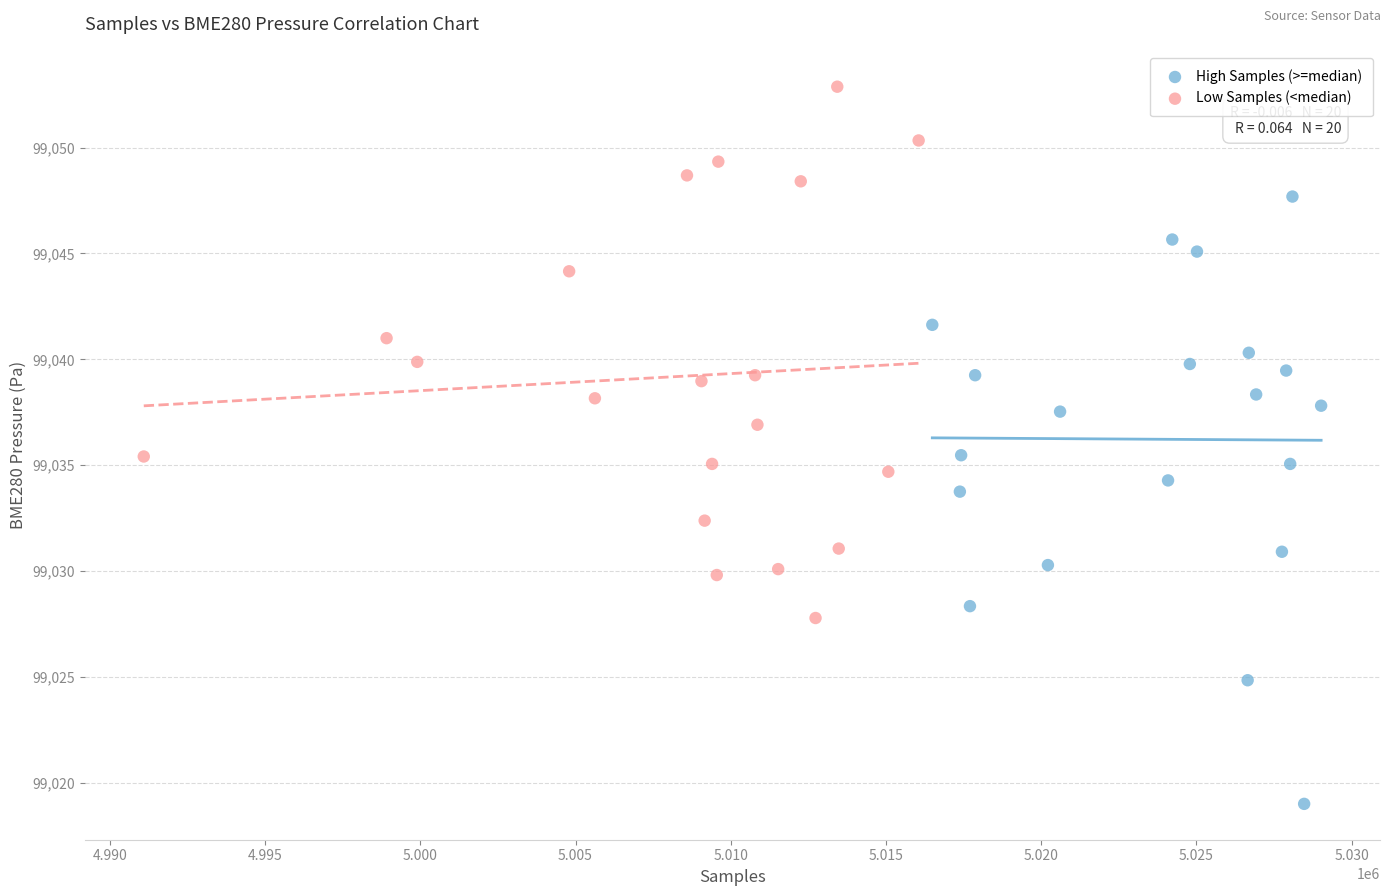

Which series contains the lowest Y value?

High Samples (>=median)